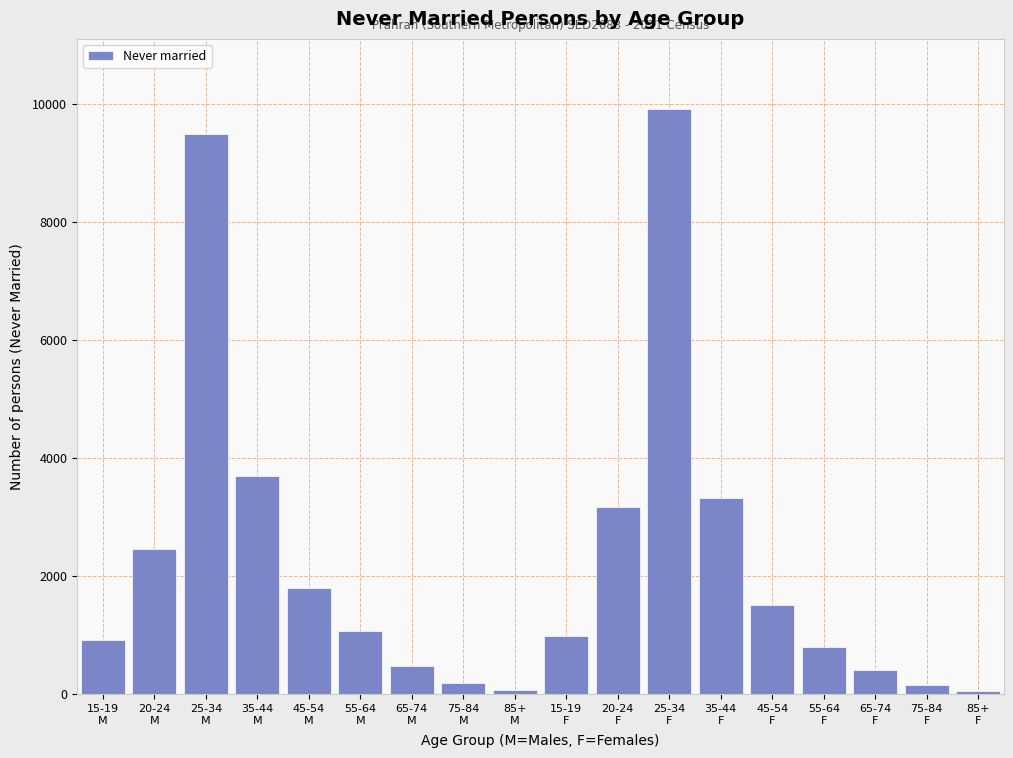

What is the sum of all values?

40538